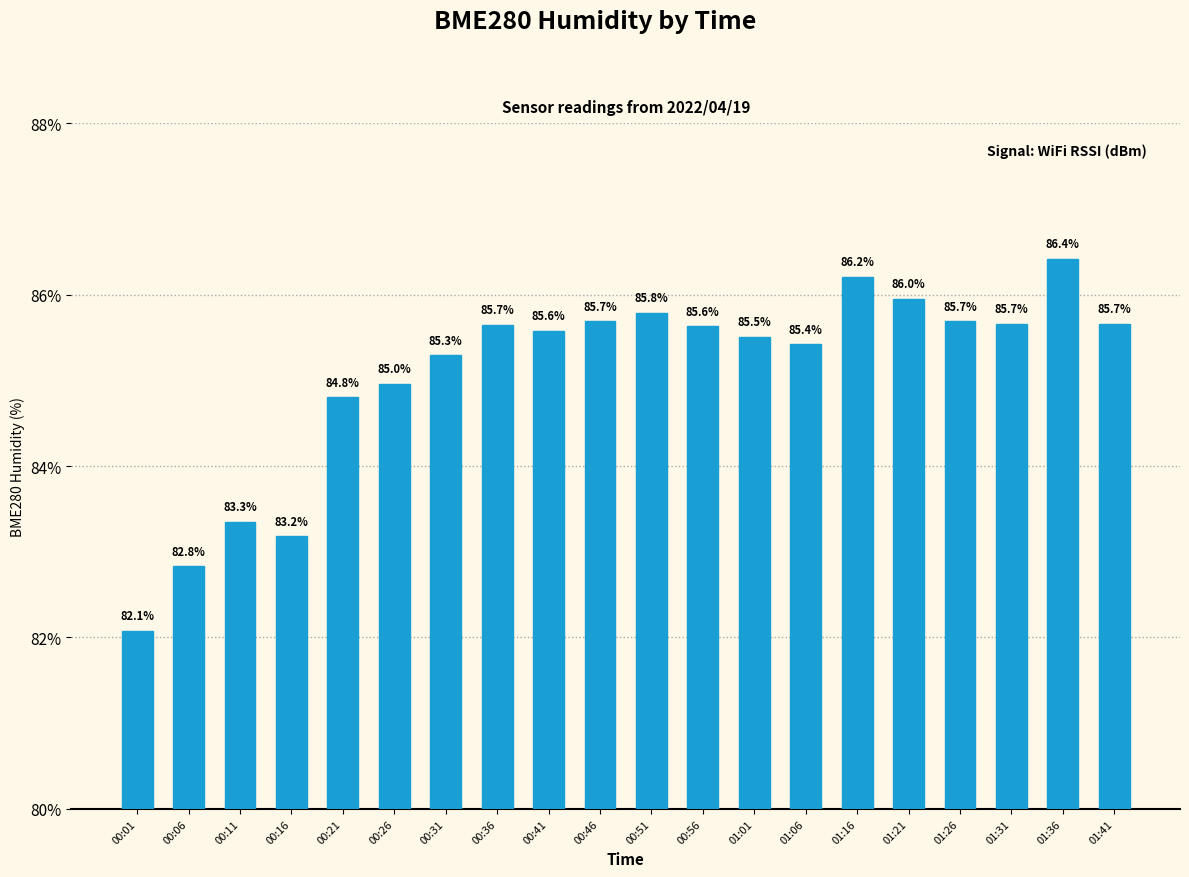

Approximately how many times larger is the value at 01:21 compared to 00:31?

1.0